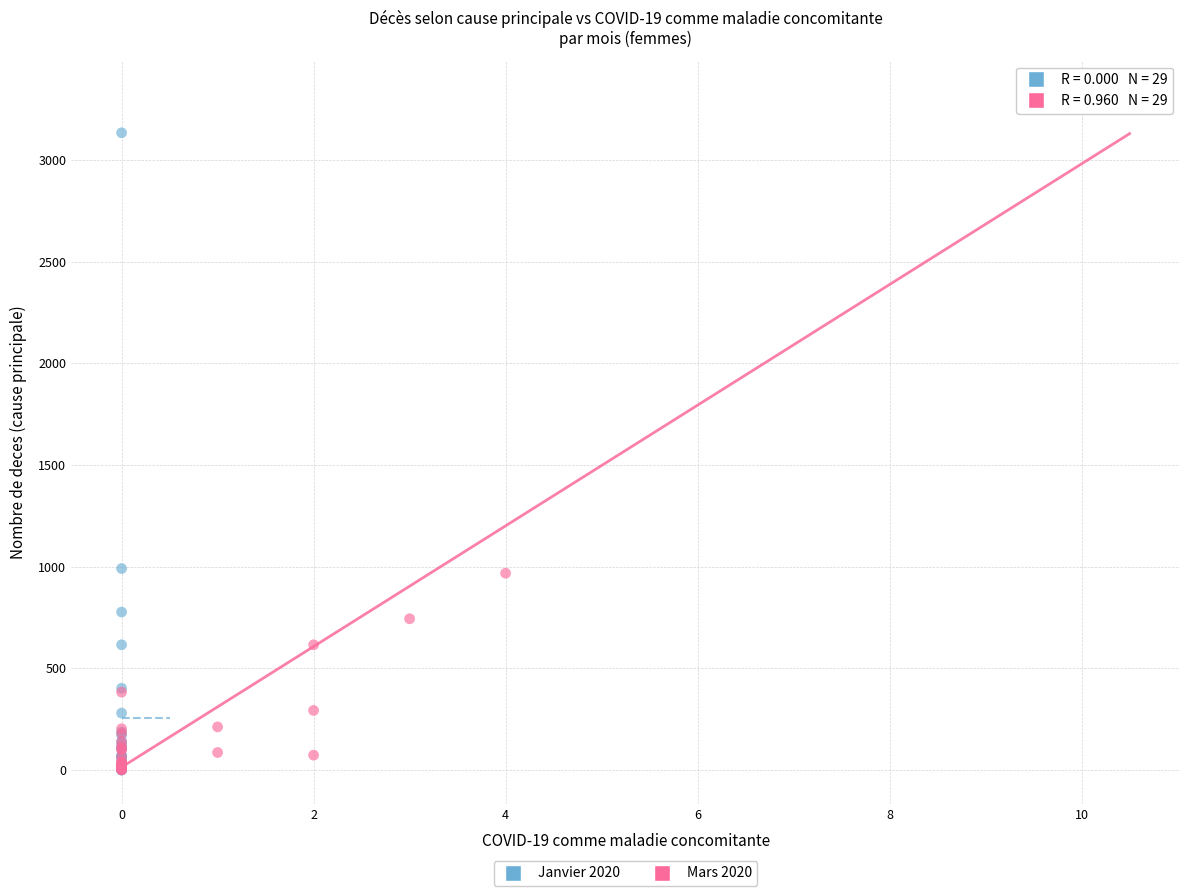

What are all the series names shown in the legend?

Janvier 2020, Mars 2020